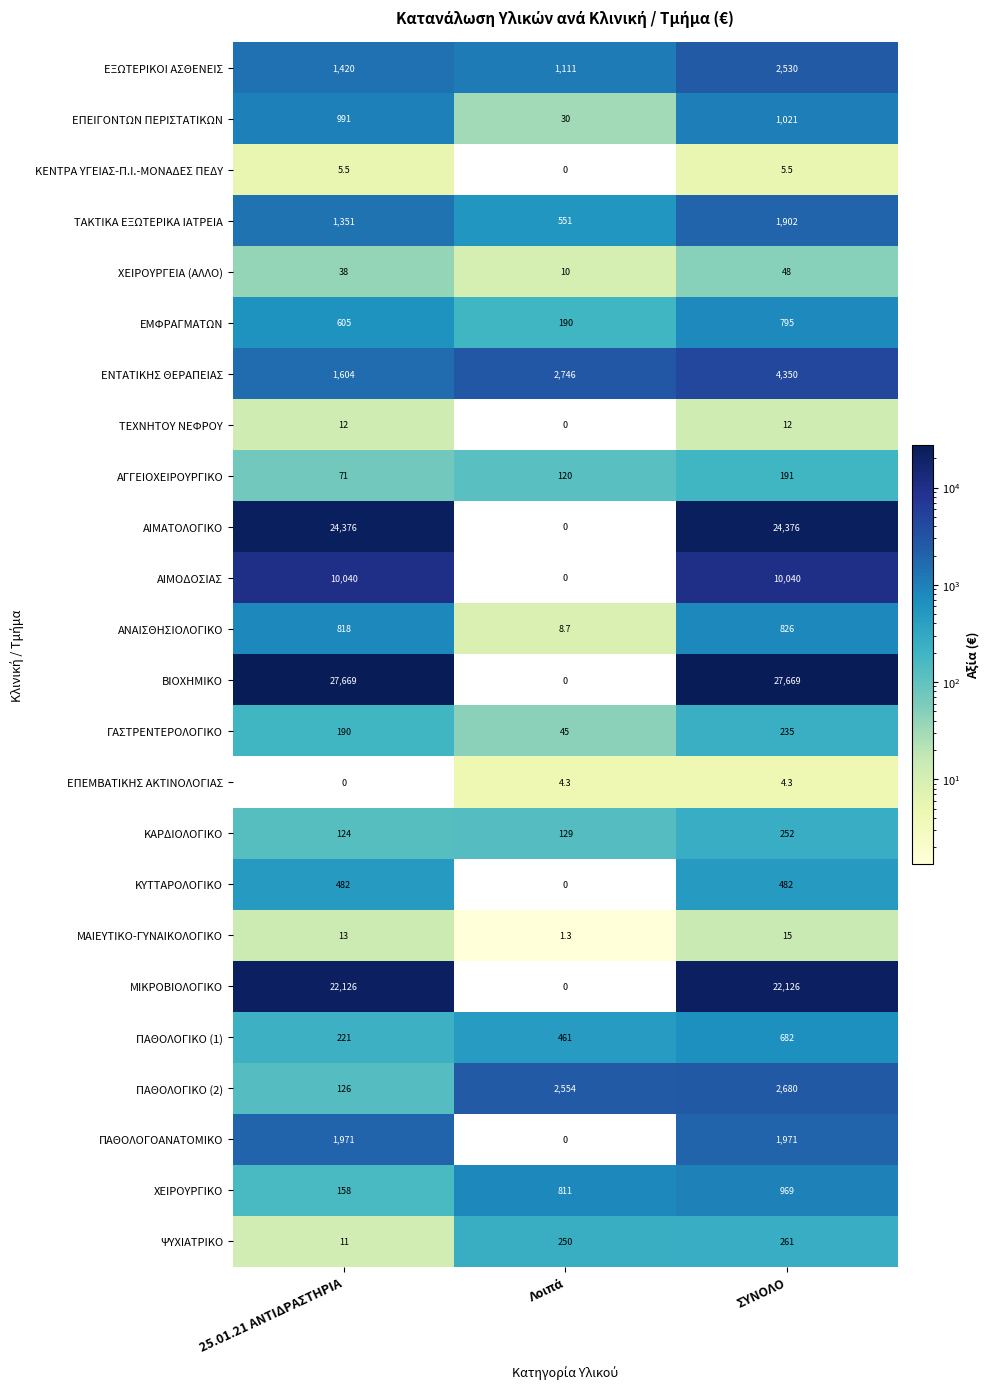

Which series has the largest total across all categories?

ΒΙΟΧΗΜΙΚΟ